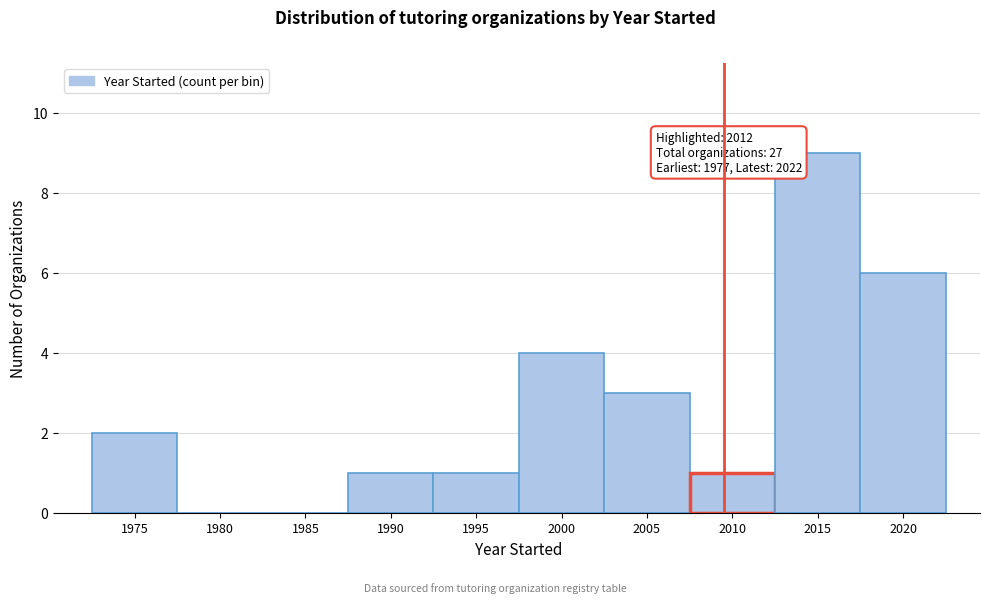

Reading left to right, what are all the values shown in this chart?

1975=2	1980=0	1985=0	1990=1	1995=1	2000=4	2005=3	2010=1	2015=9	2020=6